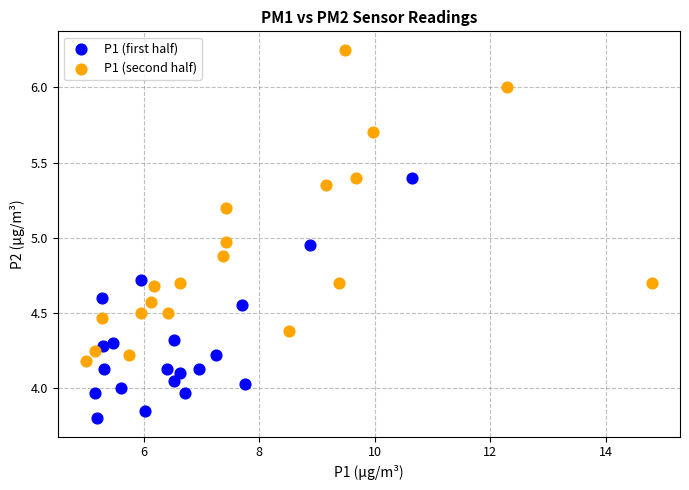

Which series has the widest spread of Y values?

P1 (second half)